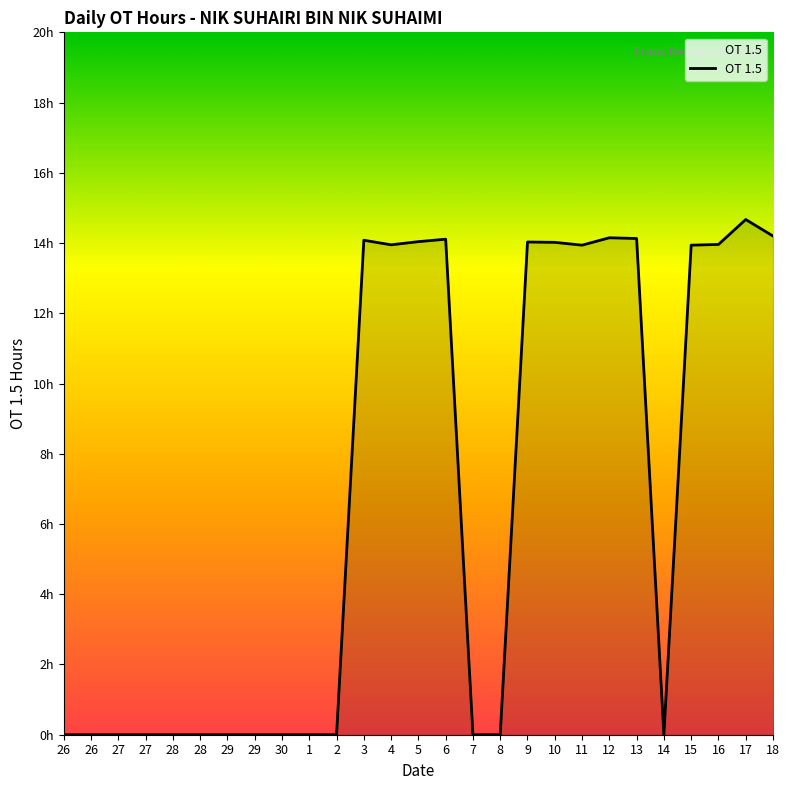

Is this an area chart (filled region under the line)?

Yes